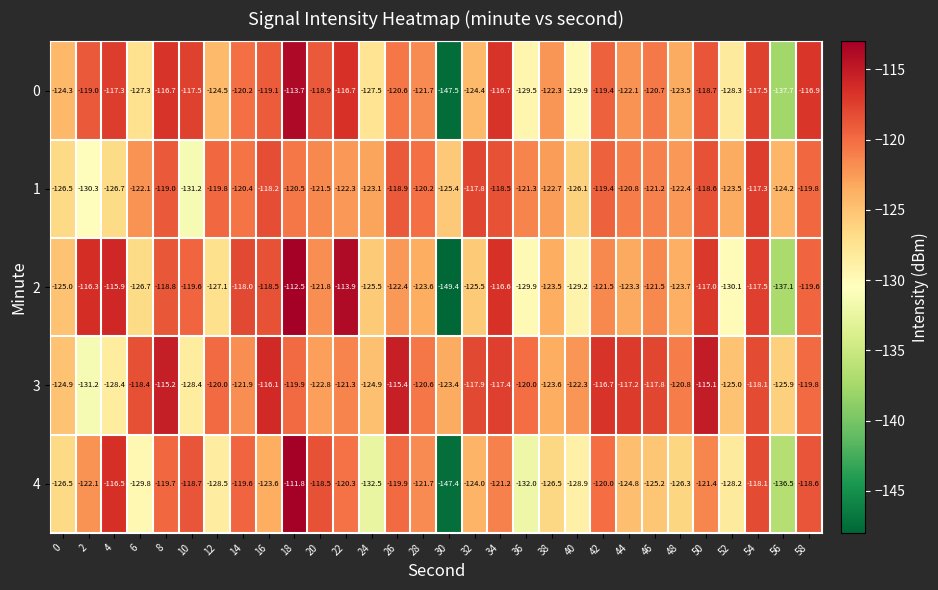

What is the total value across all series at 26?

-597.2